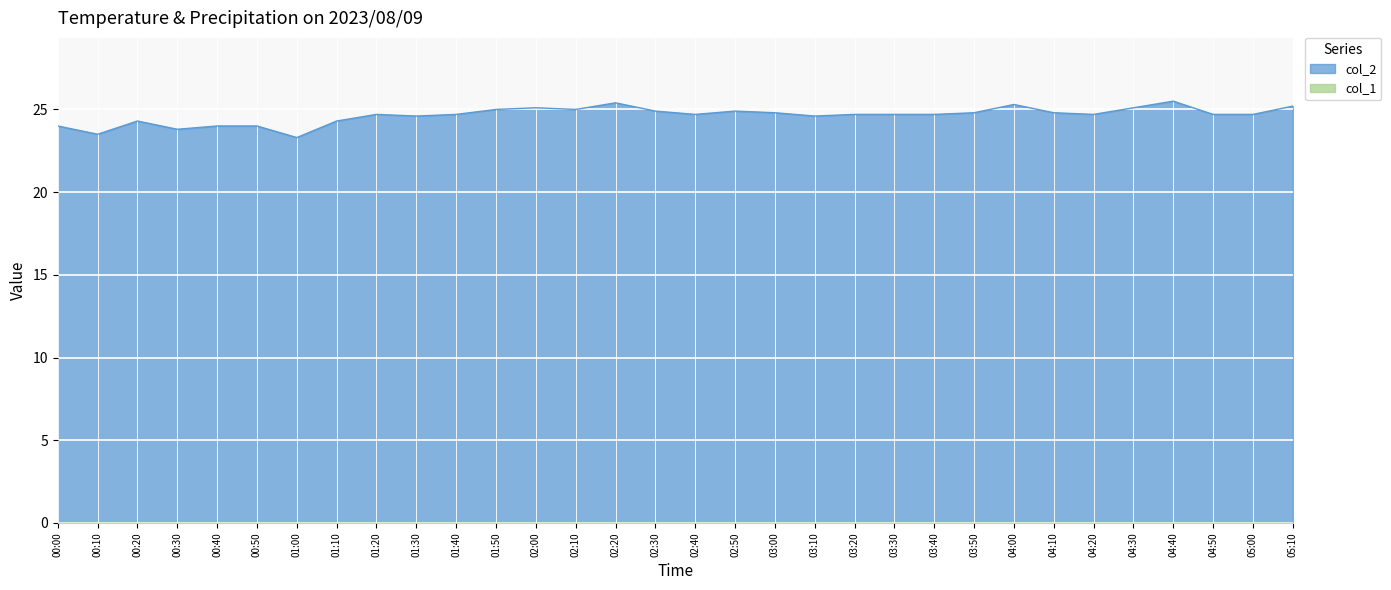

What is the difference between the maximum and second lowest values?

2.0